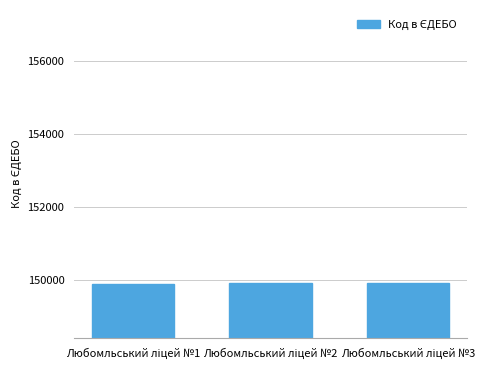

What is the value of the 3rd bar from the left?

149902